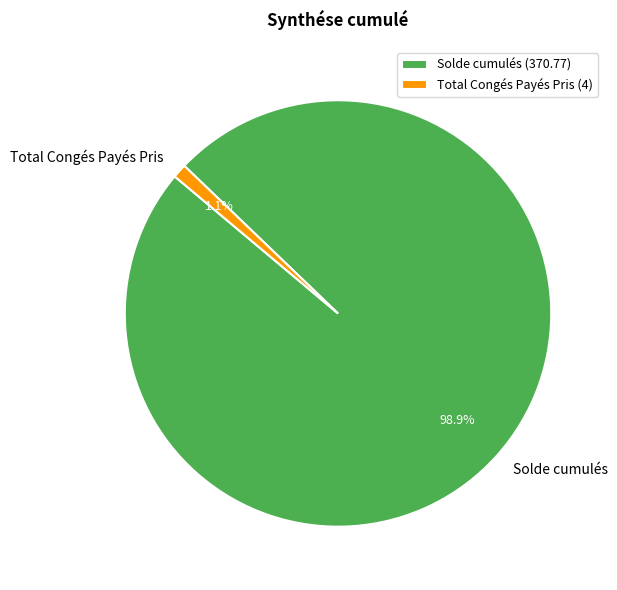

What is the smallest slice in the pie chart?

Total Congés Payés Pris